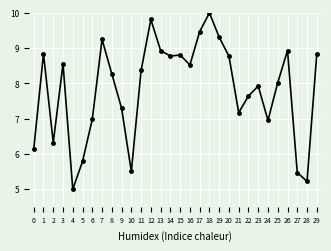

Read the value at 26.

8.9